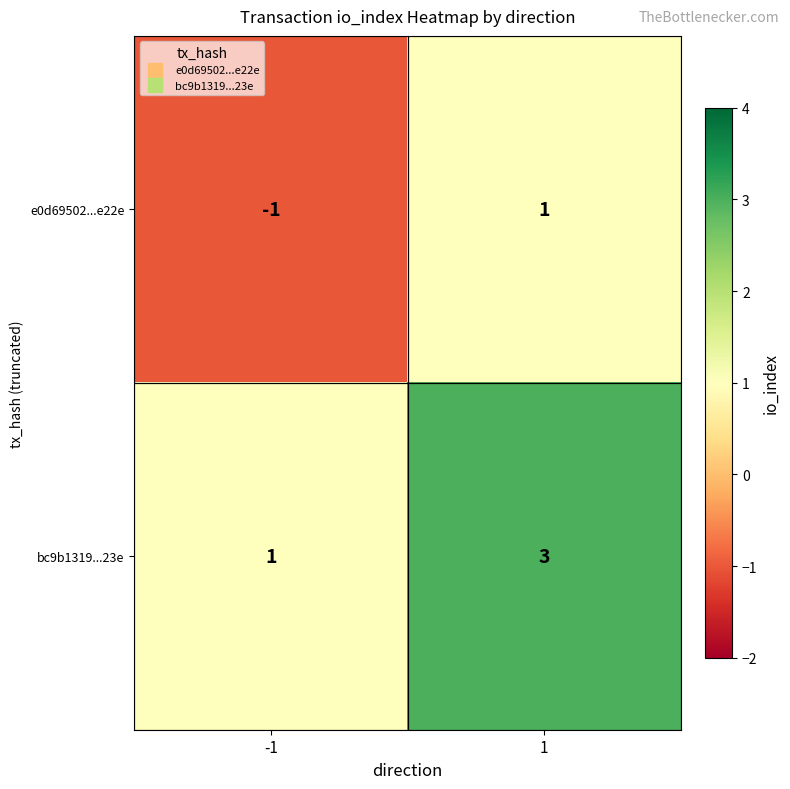

Which series has the largest total across all categories?

bc9b1319...23e